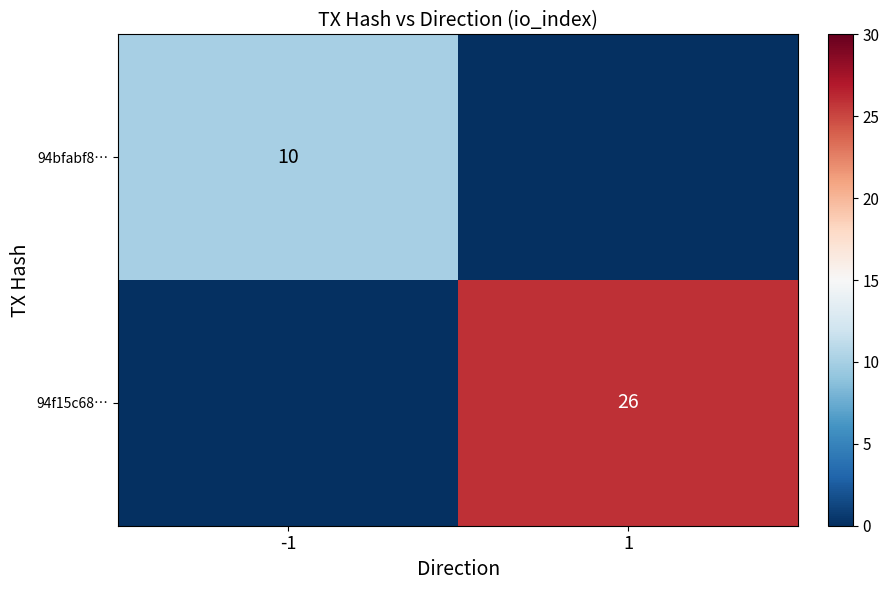

Is it true that 94f15c68… equals 26 at 1?

True